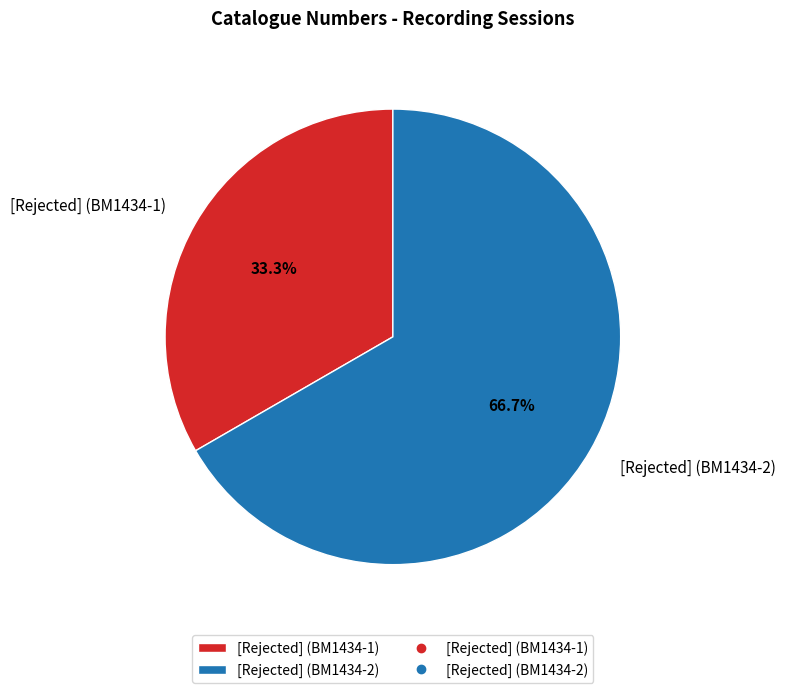

What percentage is the [Rejected] (BM1434-2) slice, to the nearest percent?

67%